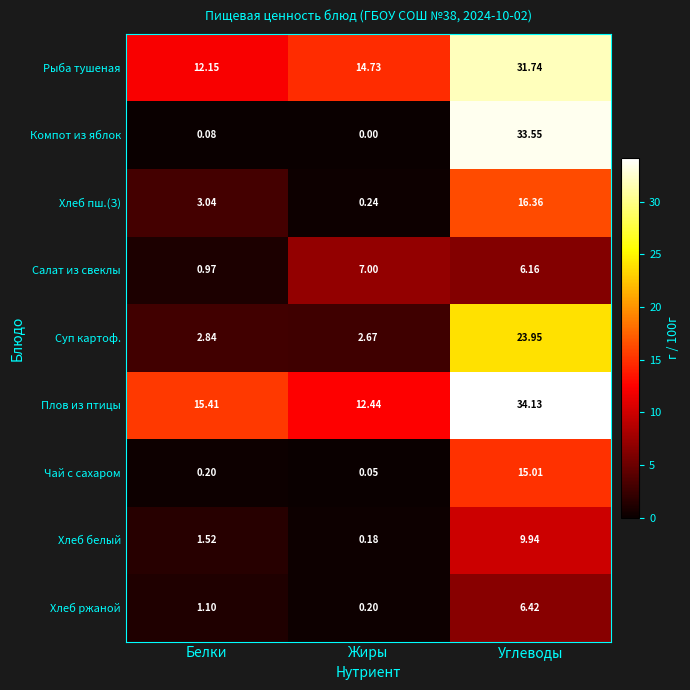

How many data points does each series have?

3